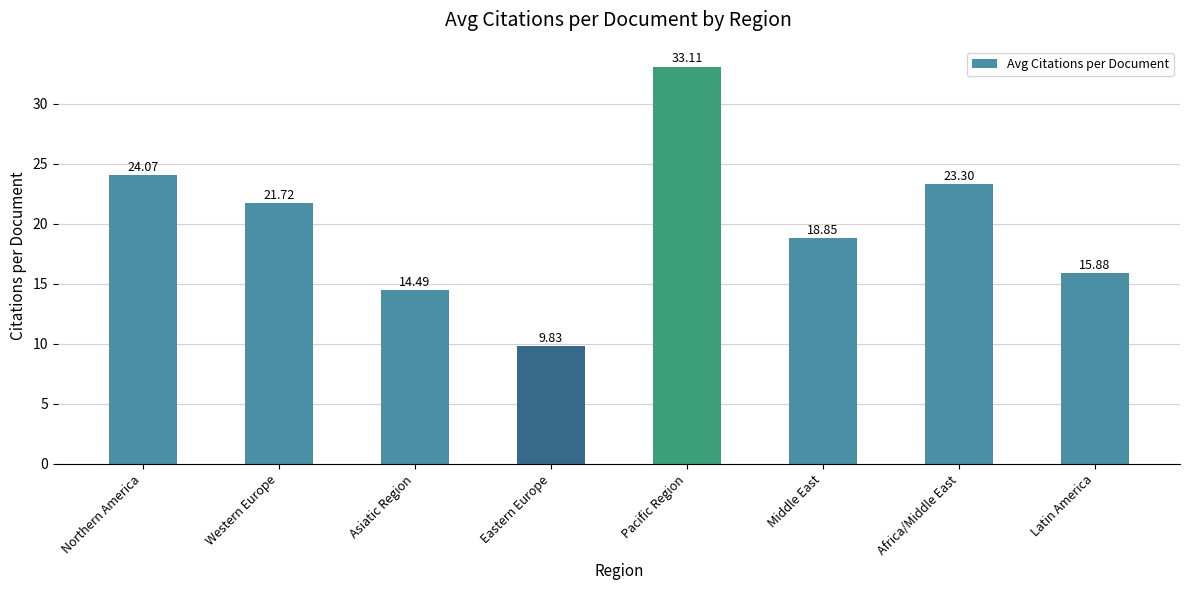

What is the ratio of the value at Latin America to the value at Western Europe?

0.7